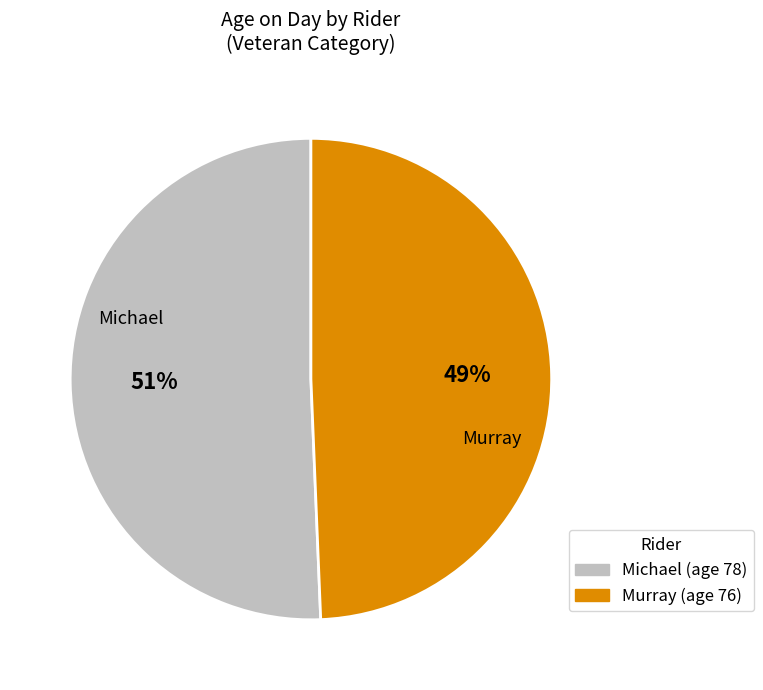

Rank the categories by value from lowest to highest.

Murray, Michael